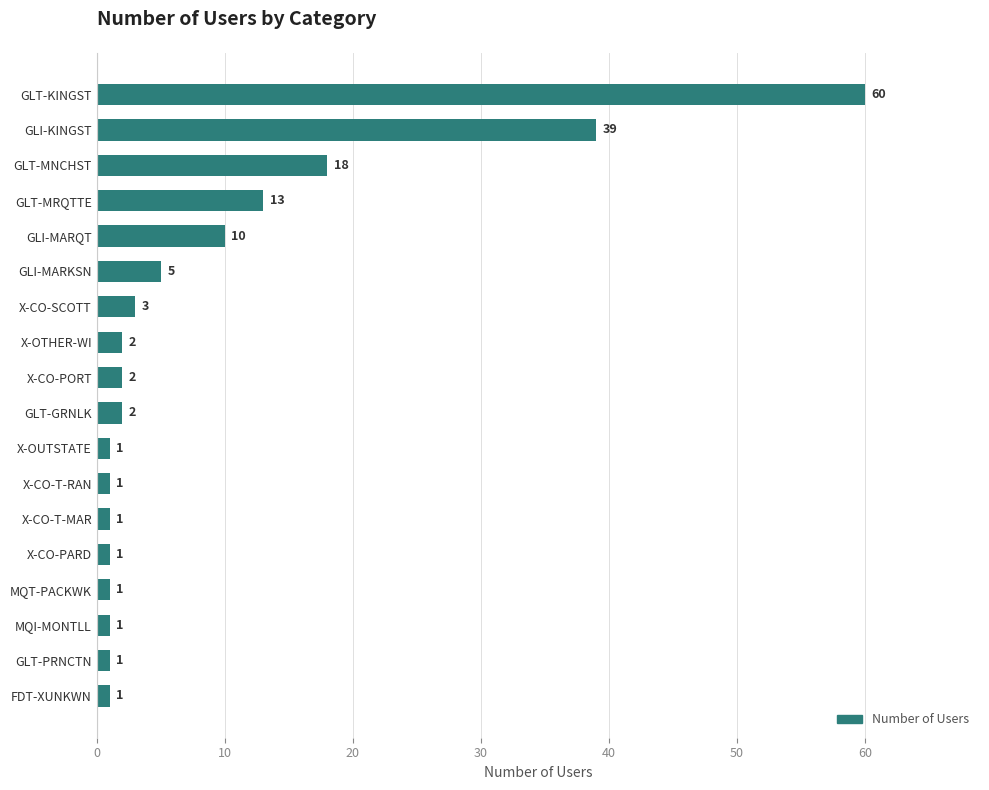

The value at X-CO-PORT is 2. True or false?

True